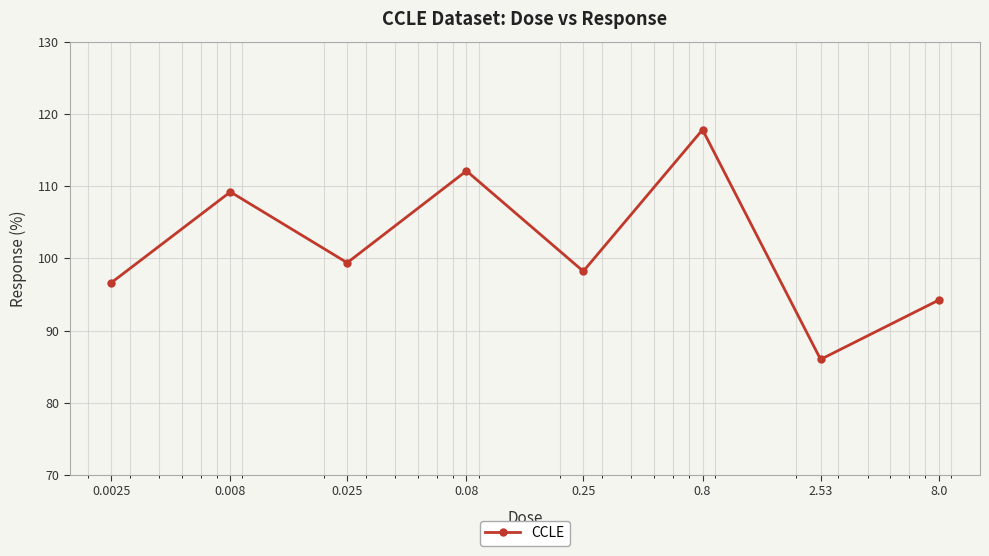

What is the value of the 2nd point from the left?

109.2